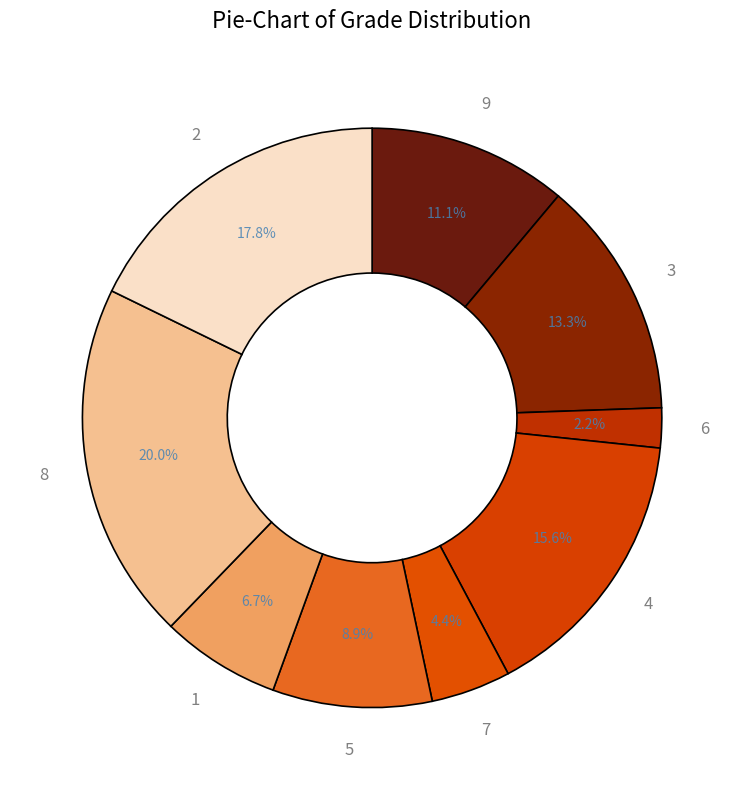

What percentage is the 6 slice, to the nearest percent?

2%